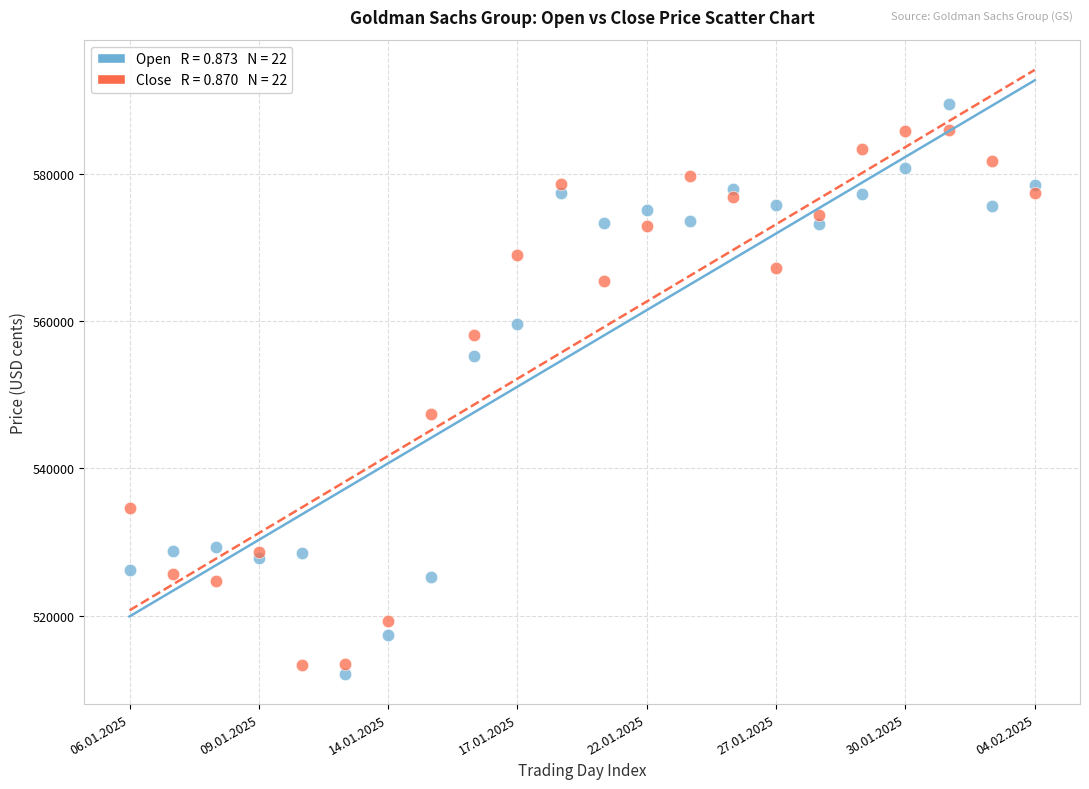

Across all series, what Y value is closest to 550763?

547397